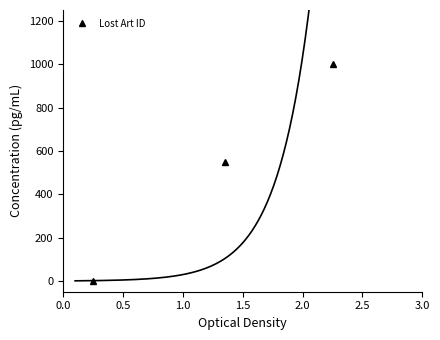

What is the sum of all values?

1549.7